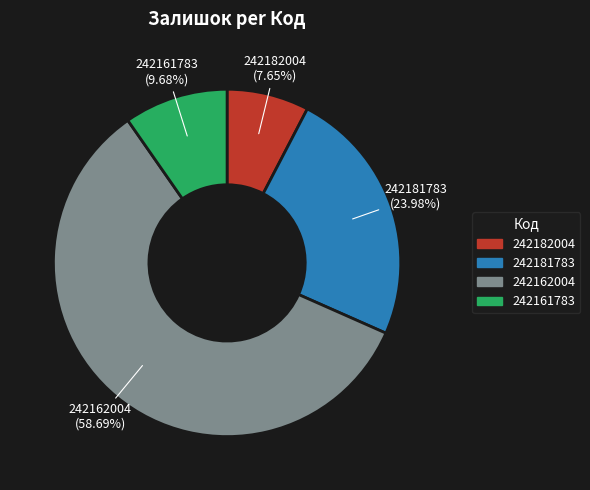

Which slice is the smallest?

242182004